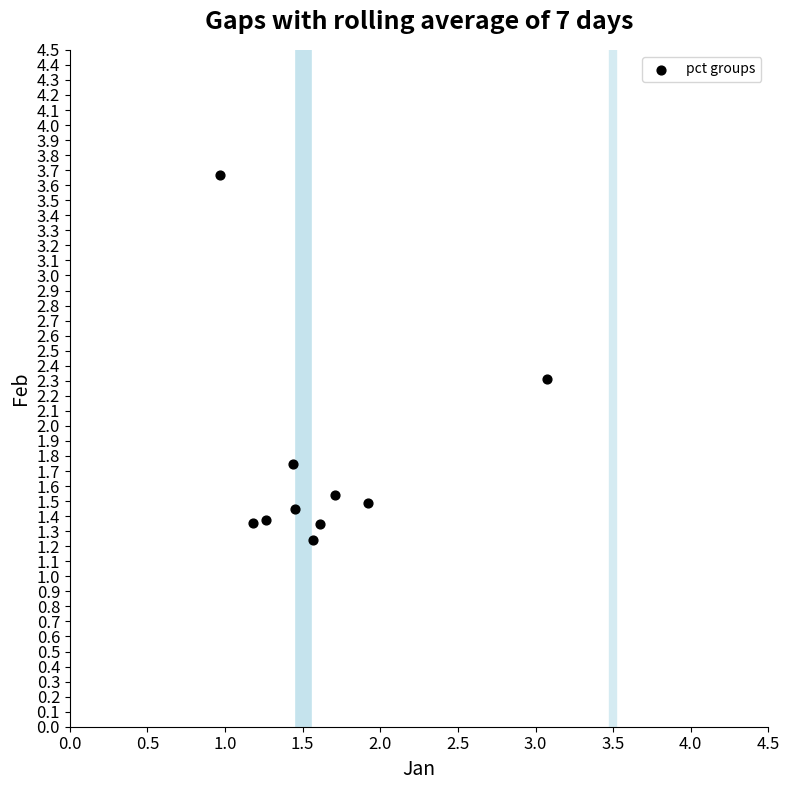

What Y value in the scatter plot is closest to 2?

1.7